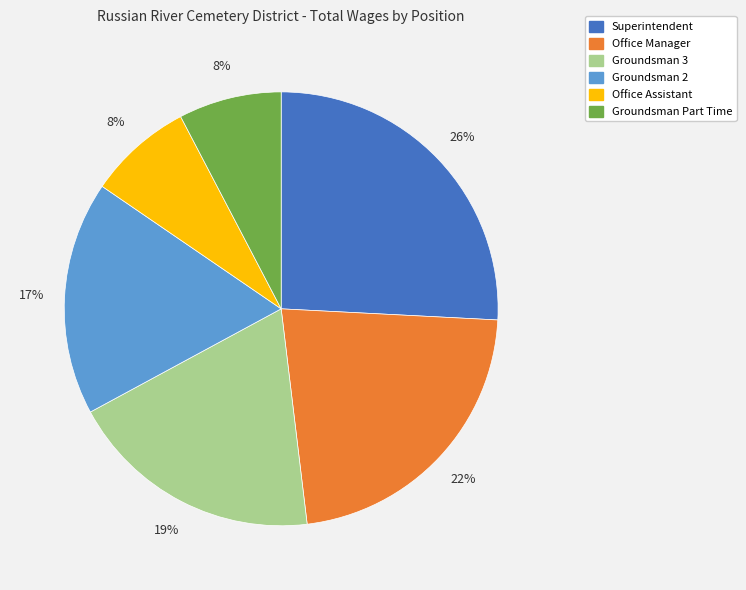

To the nearest percent, what percentage of the pie is Superintendent?

26%